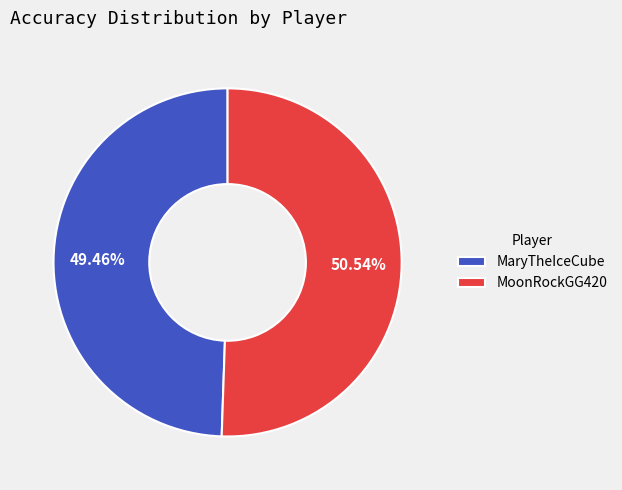

To the nearest percent, what is the difference between the MoonRockGG420 and MaryTheIceCube slice percentages?

1%